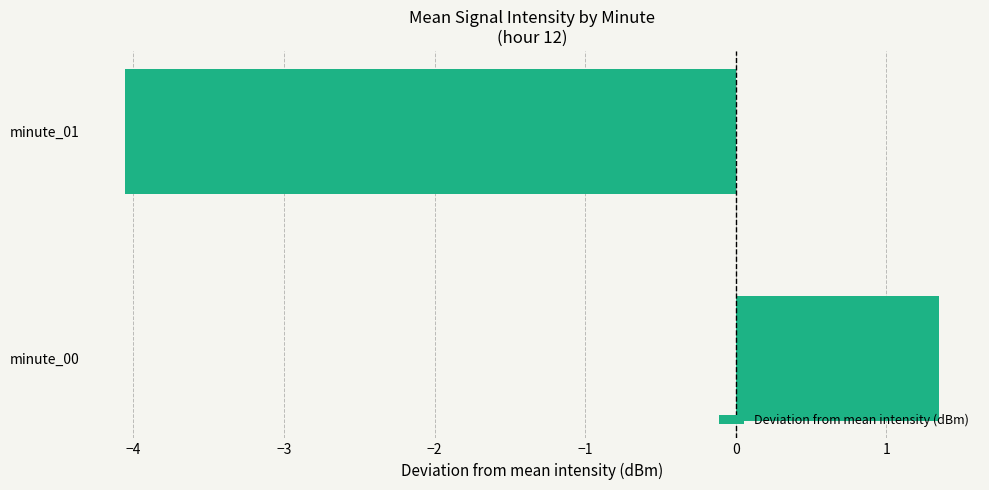

List the labels in order of value, largest first.

minute_00, minute_01